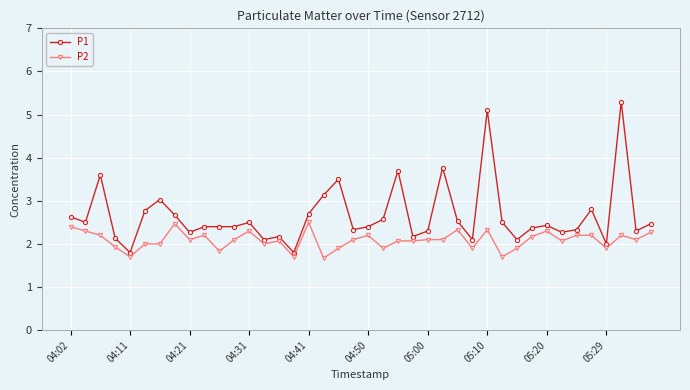

What are all the series names shown in the legend?

P1, P2